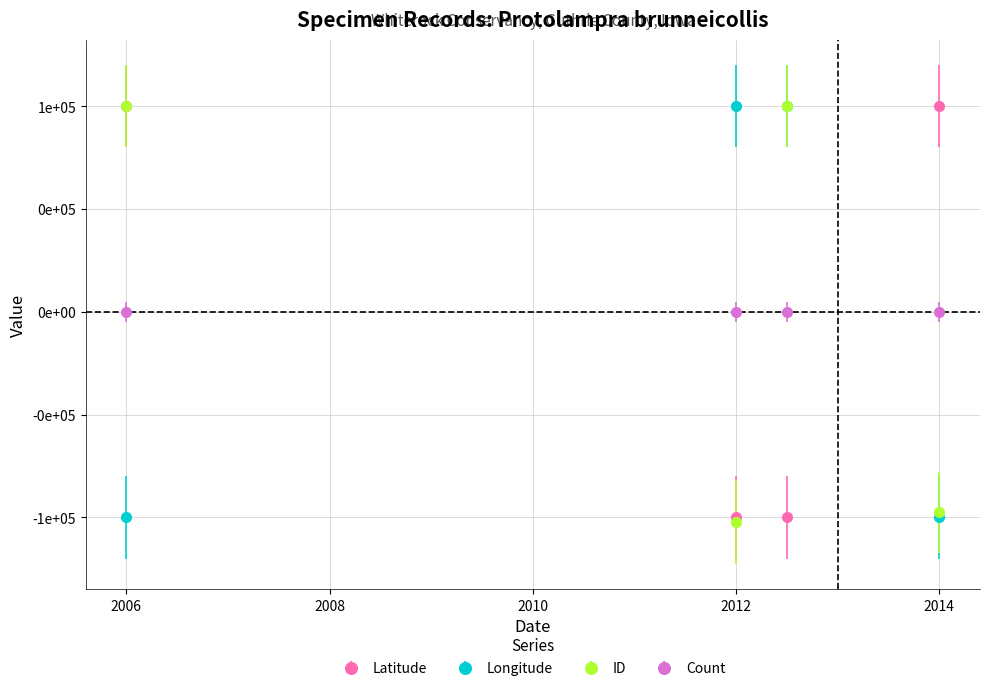

Which series has the widest spread of values?

ID